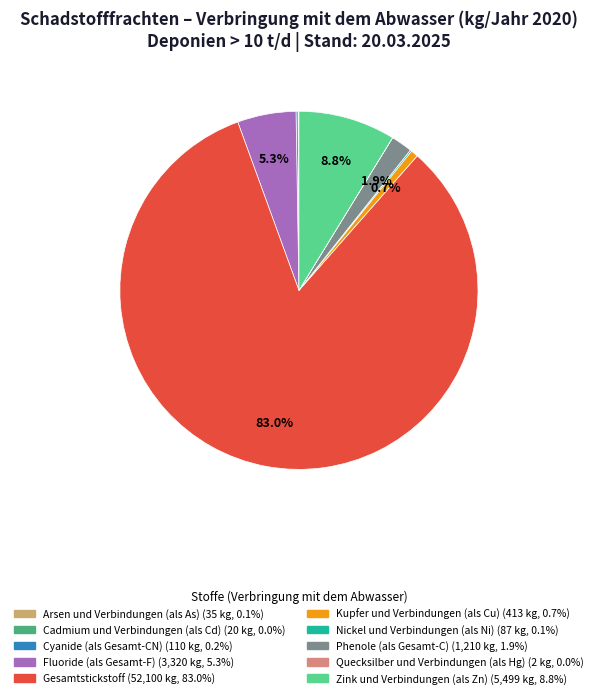

How much of the chart is everything except Fluoride (als Gesamt-F)?

94.7%